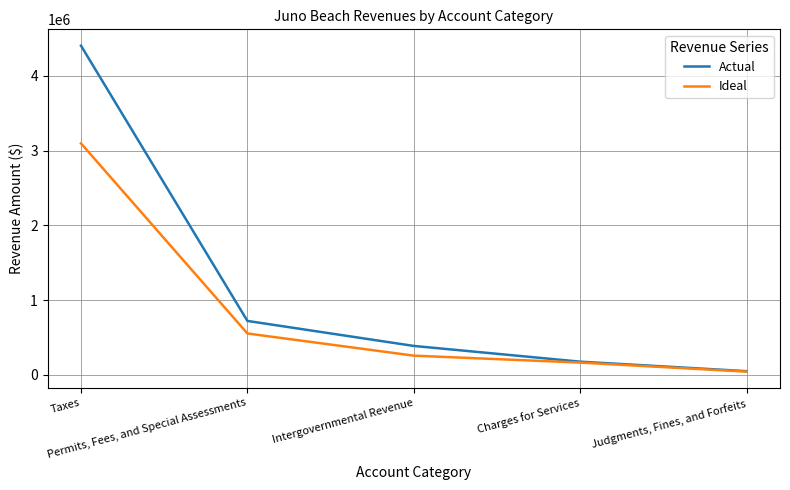

What position from the right is Intergovernmental Revenue?

3